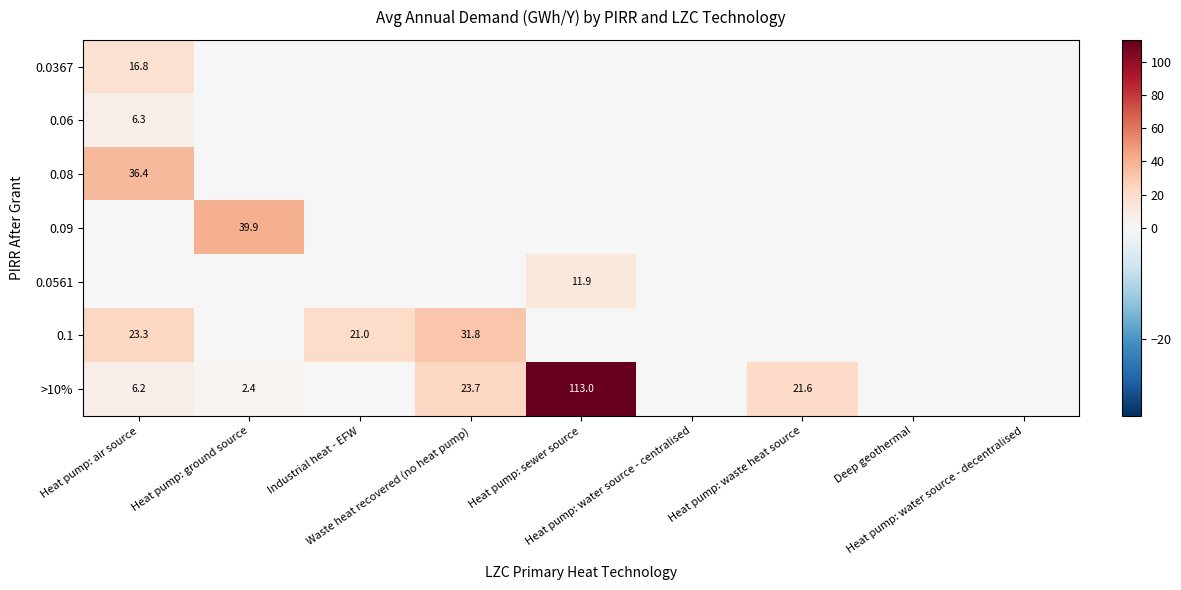

The value of 0.08 at Deep geothermal is 0.0. True or false?

True